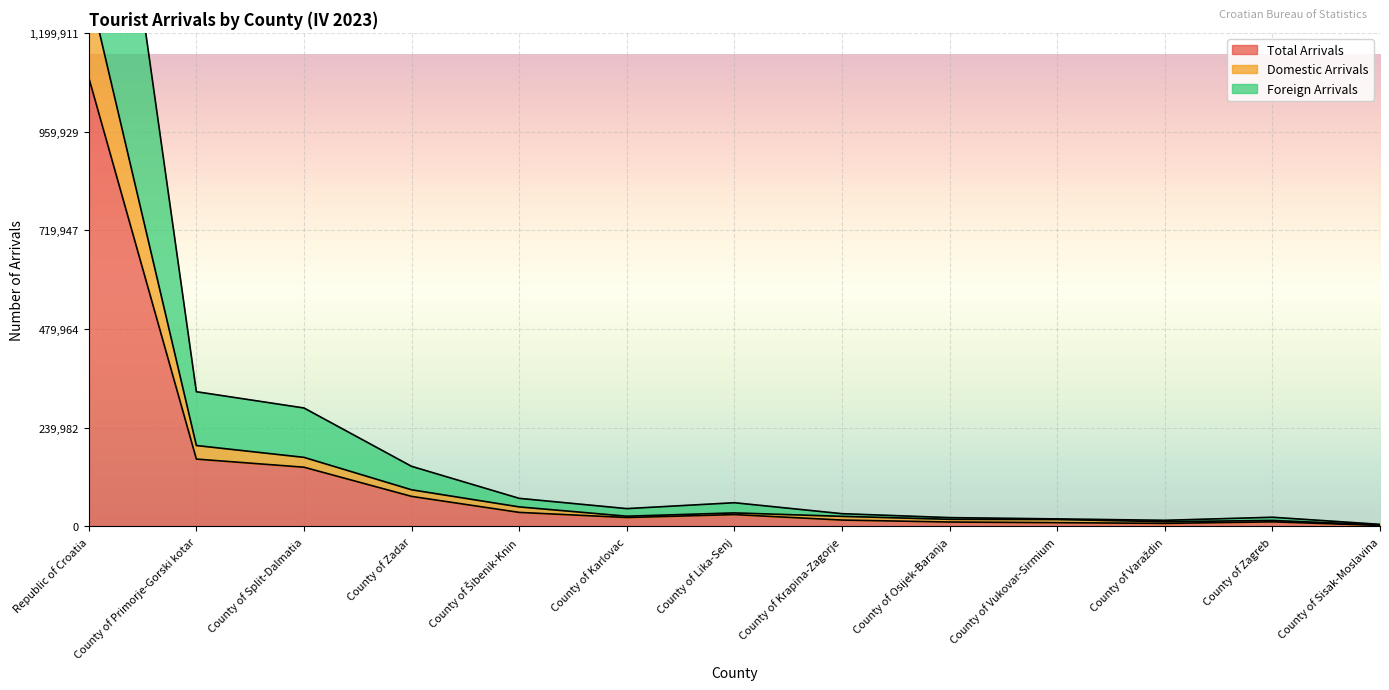

At which label is Total Arrivals closest to 546671?

County of Primorje-Gorski kotar